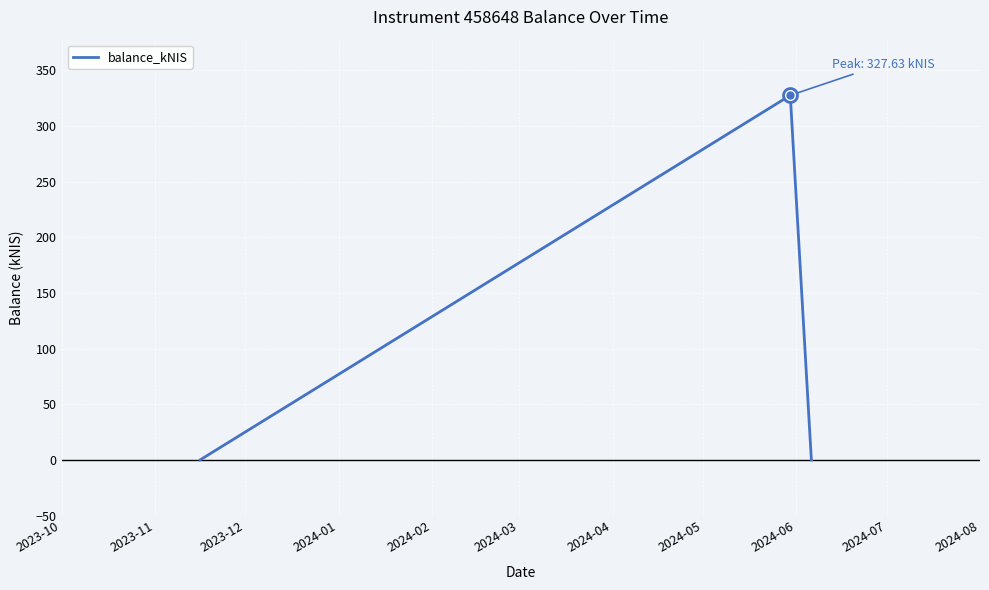

What is the sum of all values?

327.6